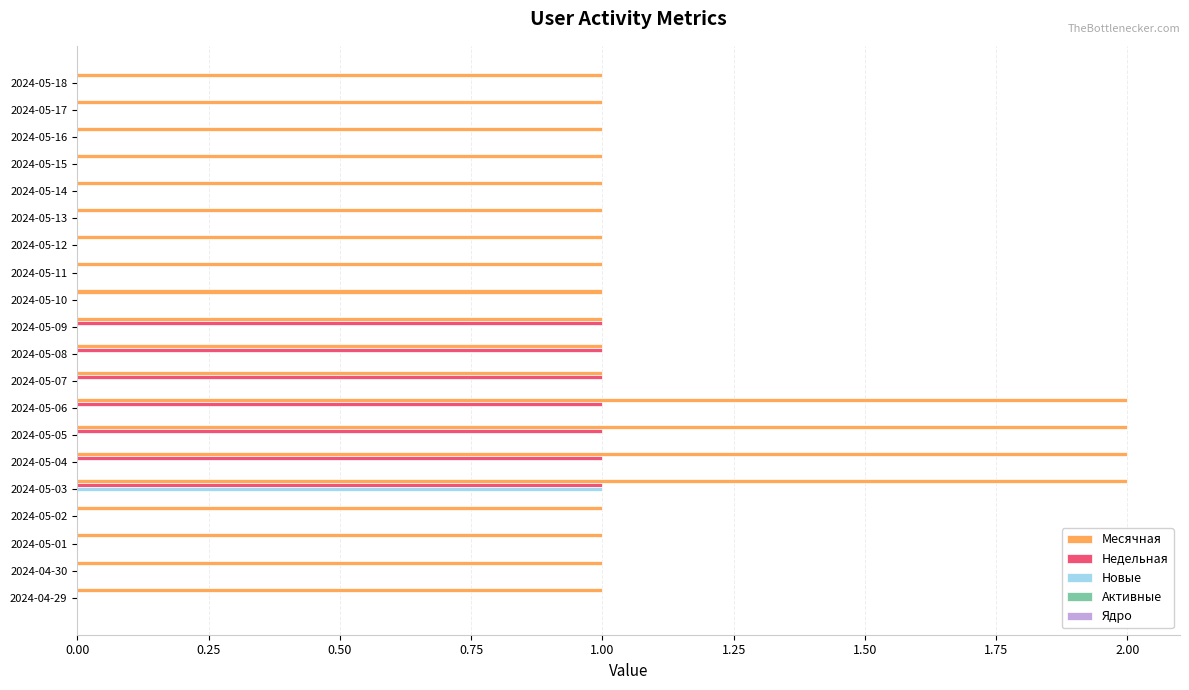

Which series has the largest total across all categories?

Месячная